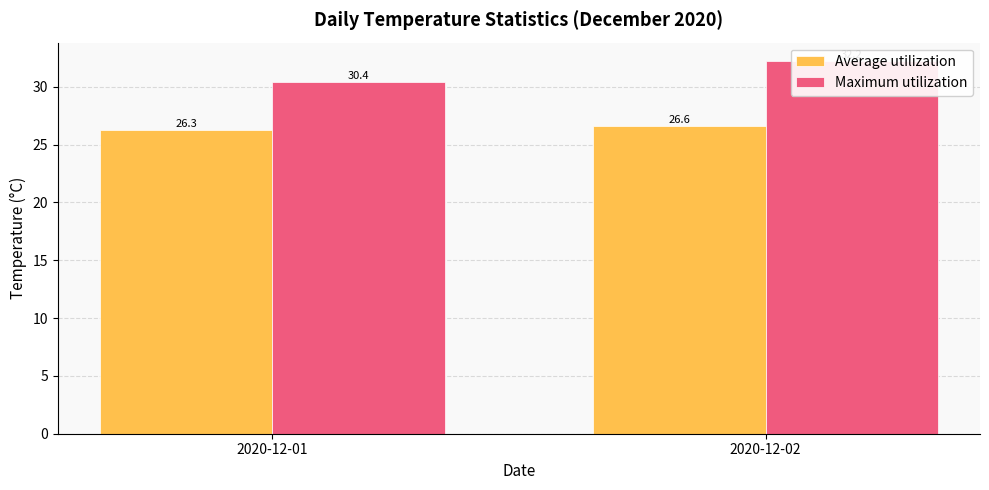

Which category has the lowest value across all series?

2020-12-01